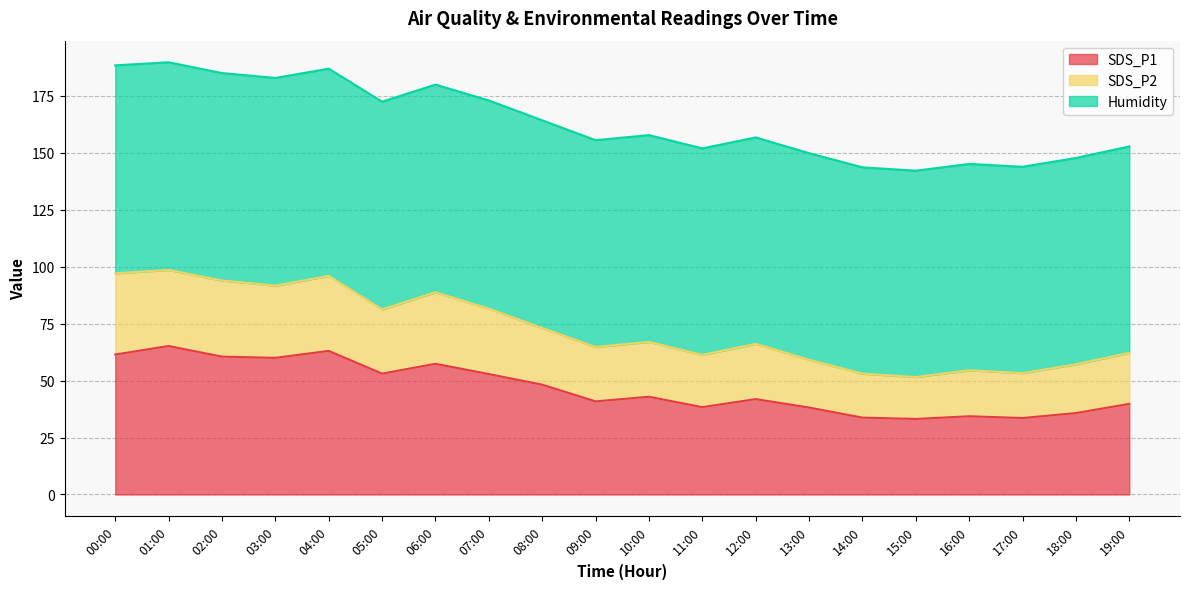

Where does the SDS_P1 series first go above 42?

00:00